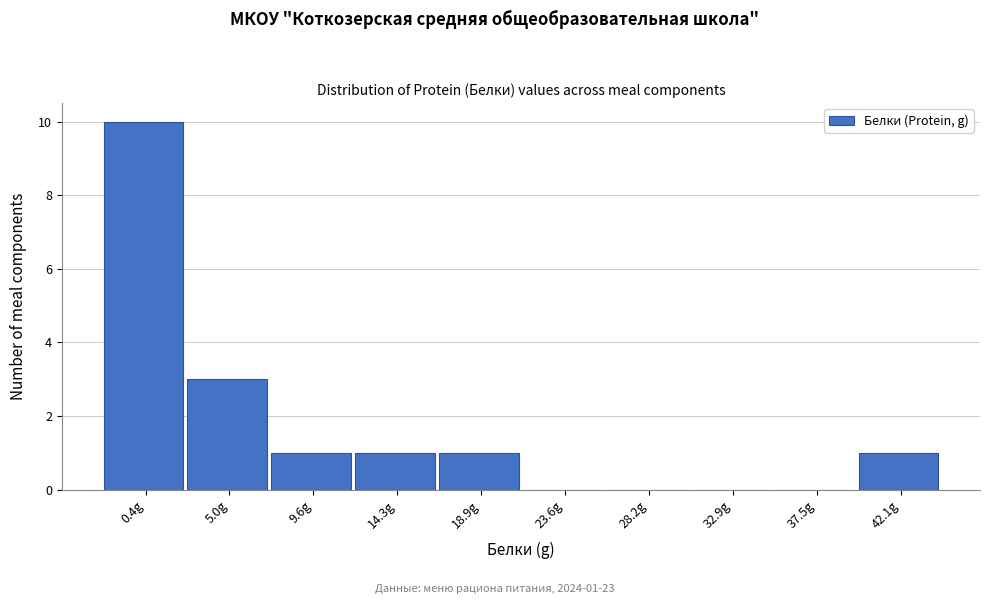

Reading left to right, what are all the values shown in this chart?

0.4g=10	5.0g=3	9.6g=1	14.3g=1	18.9g=1	23.6g=0	28.2g=0	32.9g=0	37.5g=0	42.1g=1